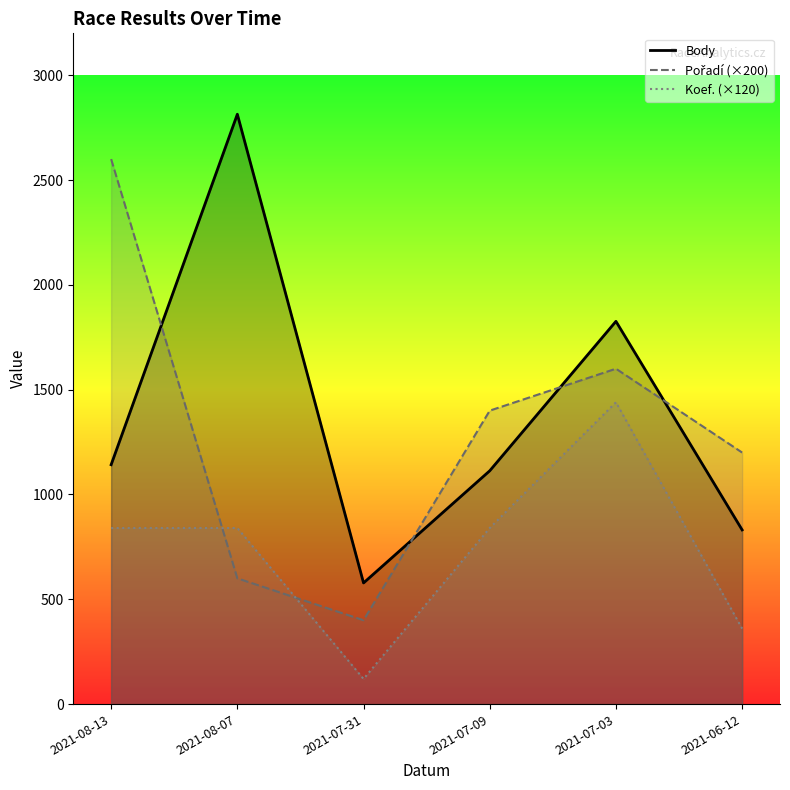

What is the spread (max minus min) of values at 2021-07-03?

386